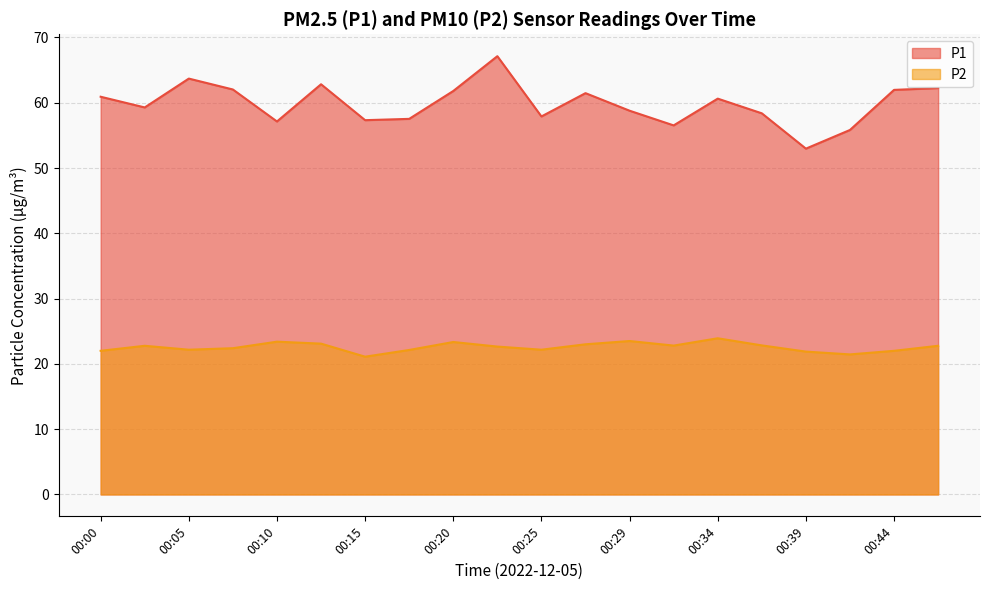

In P2, how many points are lower than both neighbors (excluding endpoints)?

5